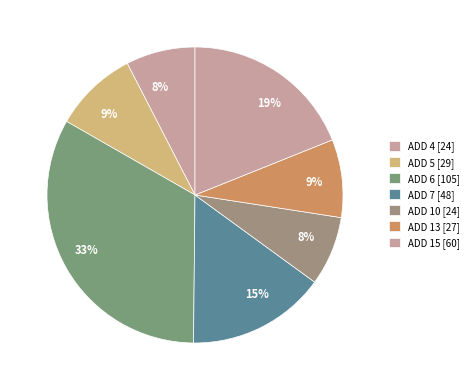

To the nearest percent, what is the average slice percentage?

14%